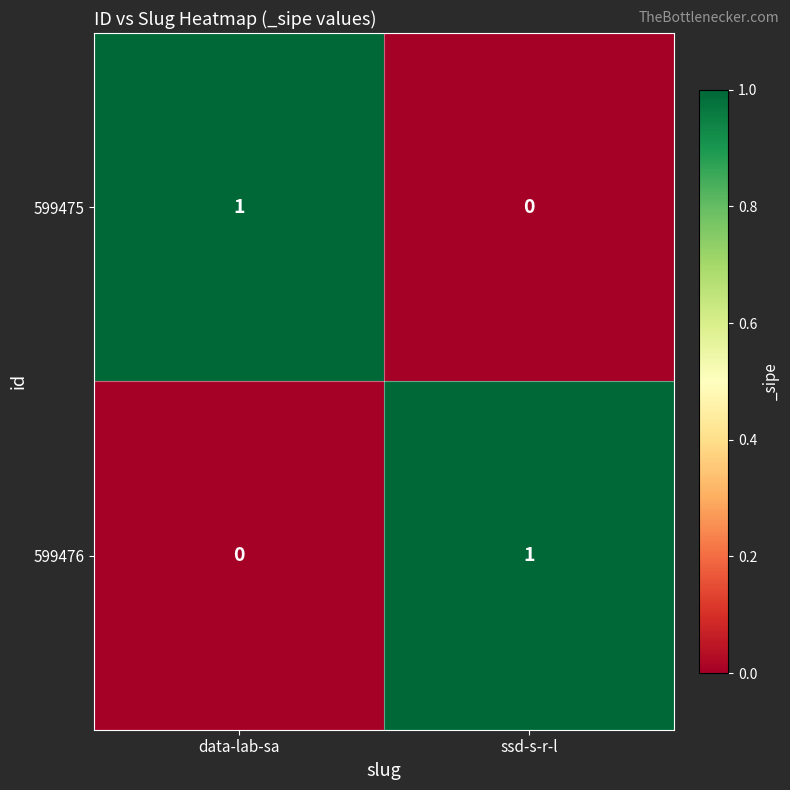

Is it true that 599476 equals 1 at ssd-s-r-l?

True